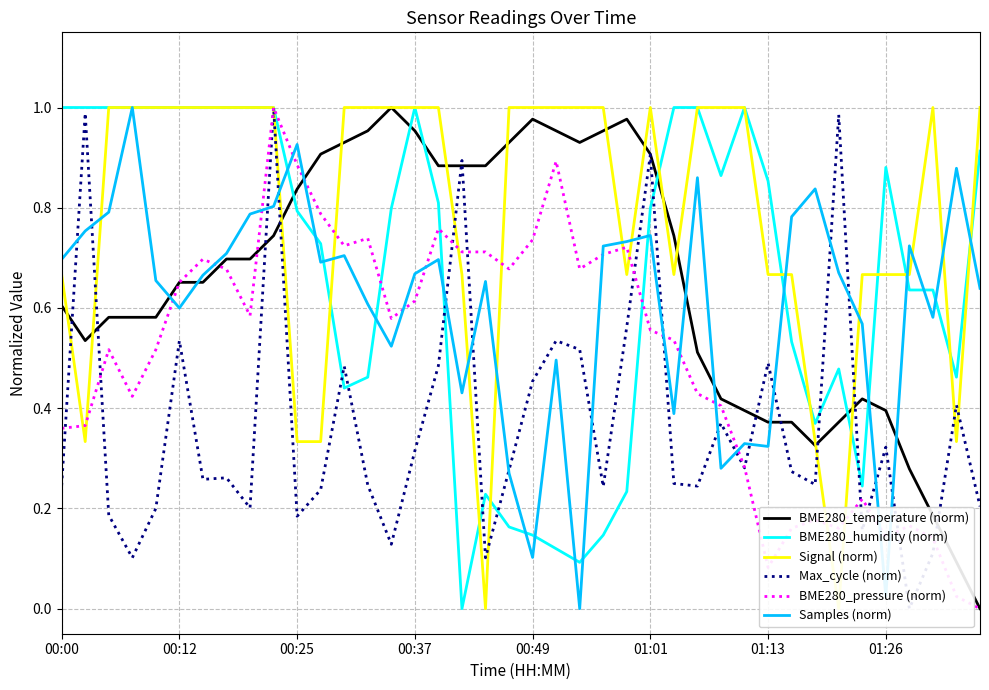

How many intersections are there between BME280_pressure (norm) and Signal (norm)?

9